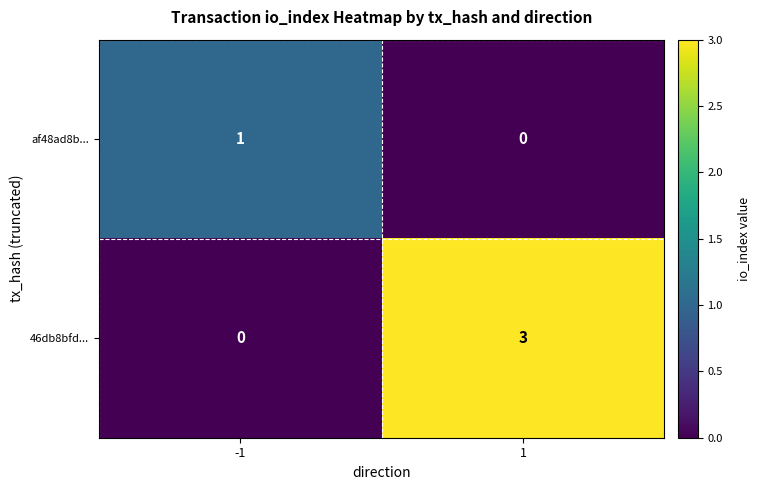

Is the value of af48ad8b... at -1 greater than the value of 46db8bfd... at 1?

No